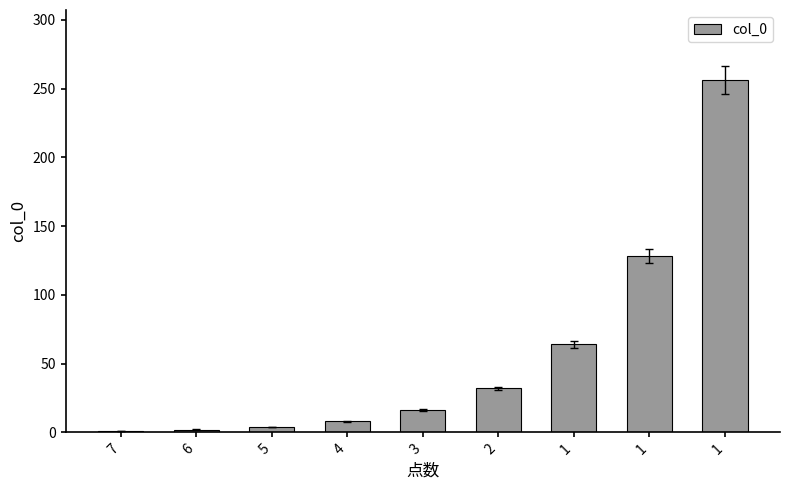

Count the number of categories in the chart.

9